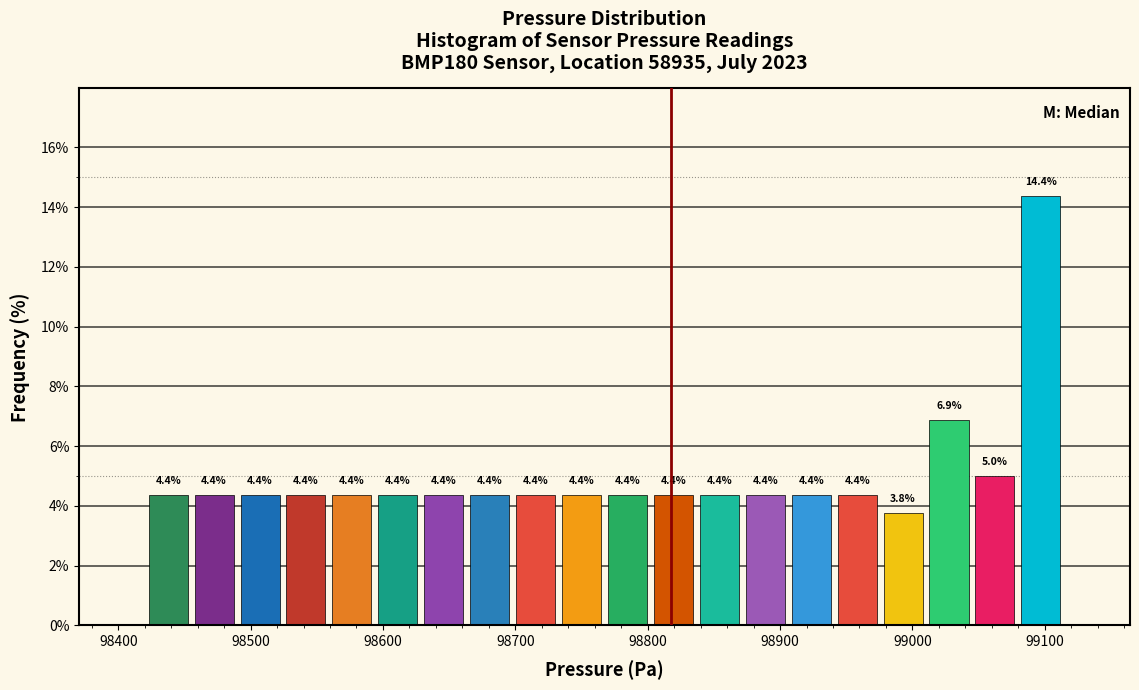

Around what value on the x-axis is the tallest bar? Give the approximate position of its centre, as read against the axis.

99100